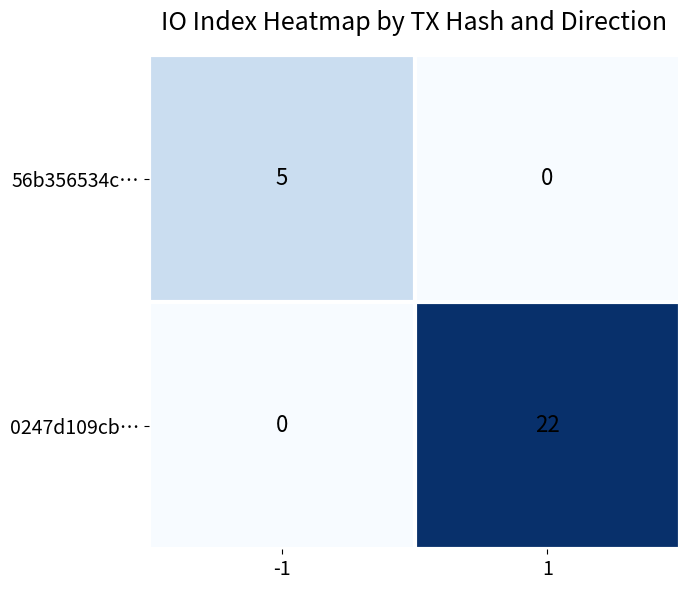

Reading left to right, transcribe all the data shown in this chart.

56b356534c…: -1=5	1=0
0247d109cb…: -1=0	1=22